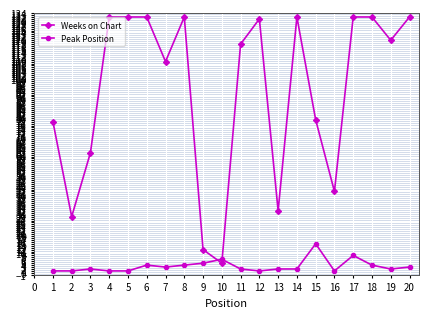

Where do Peak Position and Weeks on Chart first cross each other?

9 and 10